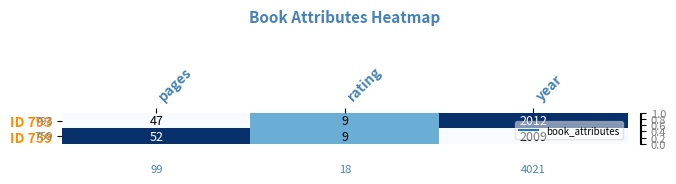

What is the difference between the highest and lowest values at pages?

5